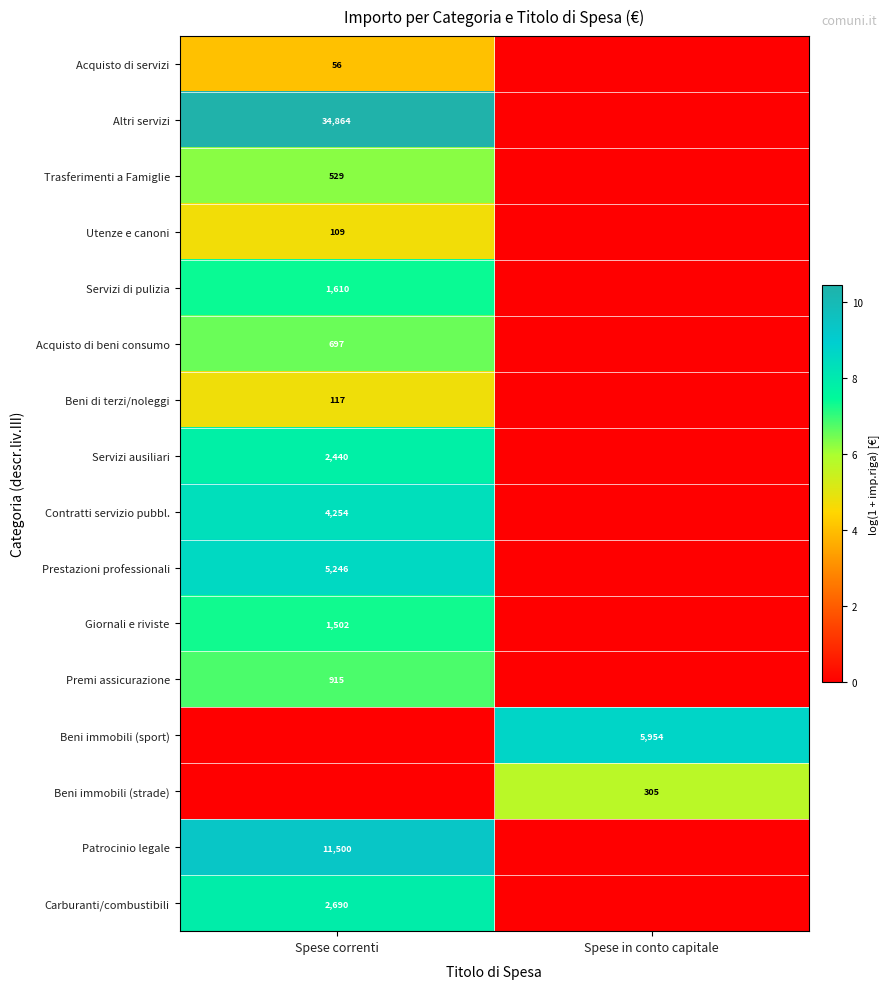

Is the value of Acquisto di beni consumo at Spese correnti greater than the value of Servizi di pulizia at Spese correnti?

No